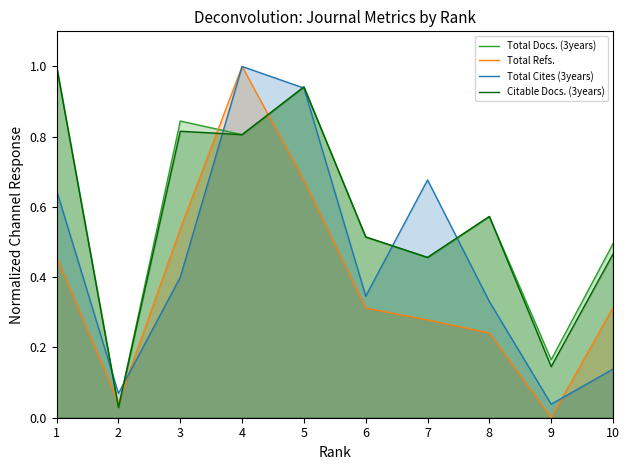

True or false: Total Docs. (3years) has a value of 0.0 at 2.

False